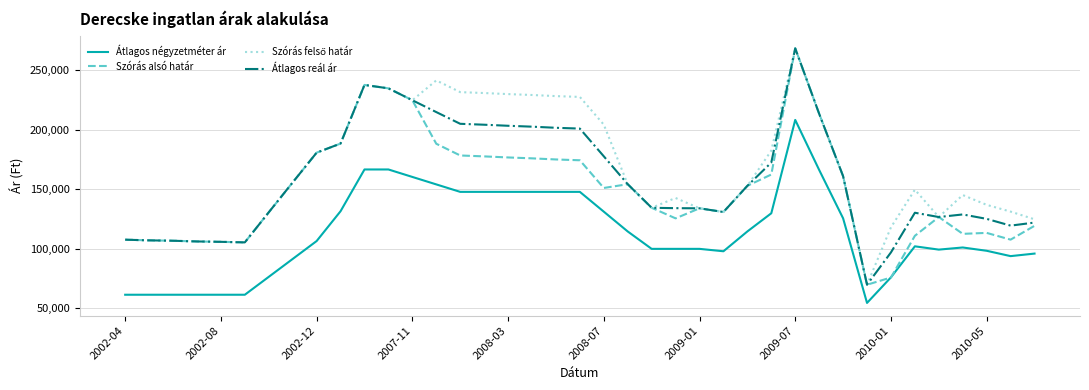

What is the smallest value displayed?

54442